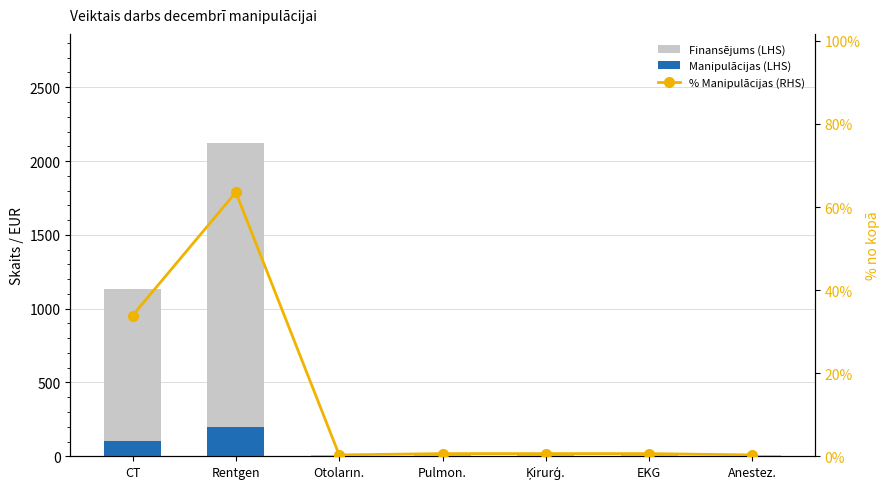

Reading right to left, what are all the values shown in this chart?

Finansējums (LHS): 10.8	21.6	21.6	21.6	10.8	2119.6	1133.0
Manipulācijas (LHS): 1.0	2.0	2.0	2.0	1.0	197.0	105.0
% Manipulācijas (RHS): 0.3	0.6	0.6	0.6	0.3	63.5	33.9